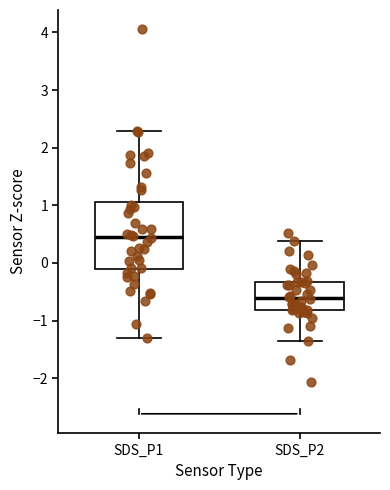

Reading left to right, transcribe this box plot: for each box, give where its median line is, the range the box spans, and where its two whiskers end, as read against the y-axis. The values are not printed on the chart, so give them approximately, as read against the axis.

SDS_P1: median 0.4, box -0.1 to 1.1, whiskers -1.3 to 2.3
SDS_P2: median -0.6, box -0.8 to -0.3, whiskers -1.4 to 0.4